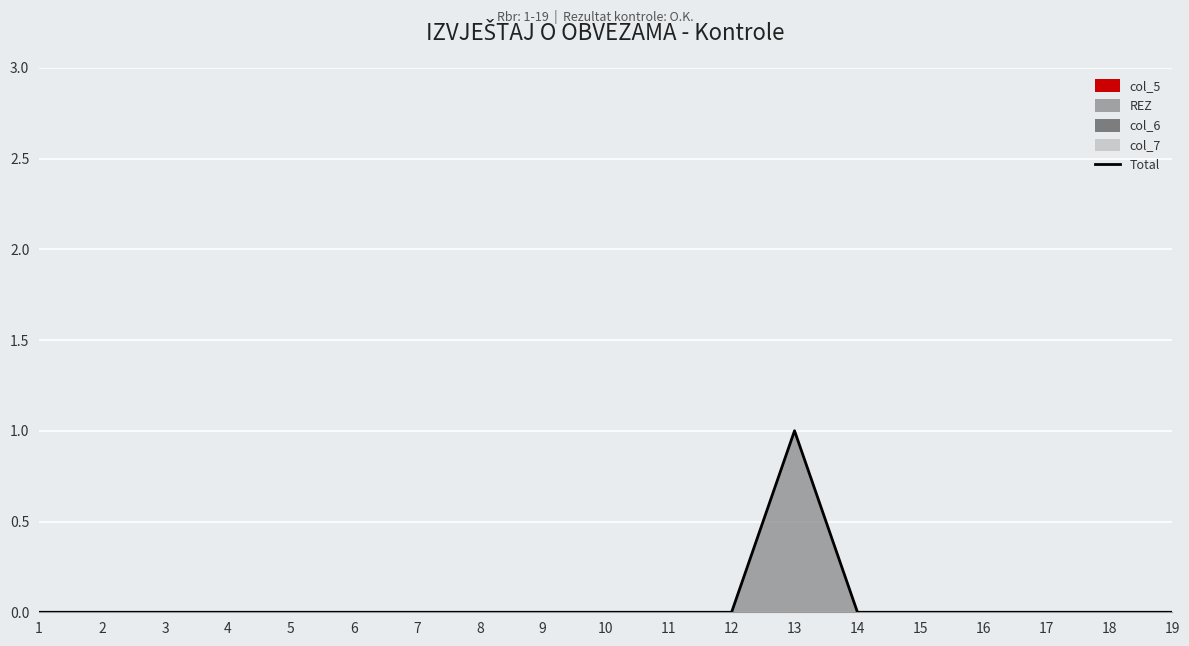

Rank the categories by value from lowest to highest.

1, 2, 3, 4, 5, 6, 7, 8, 9, 10, 11, 12, 14, 15, 16, 17, 18, 19, 13